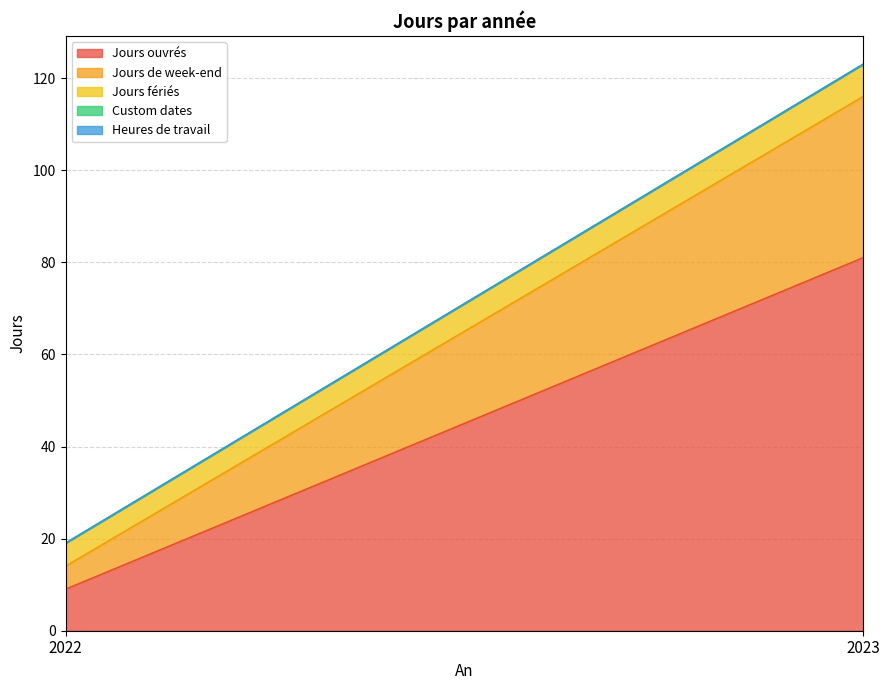

At which category is the sum across all series the highest?

2023